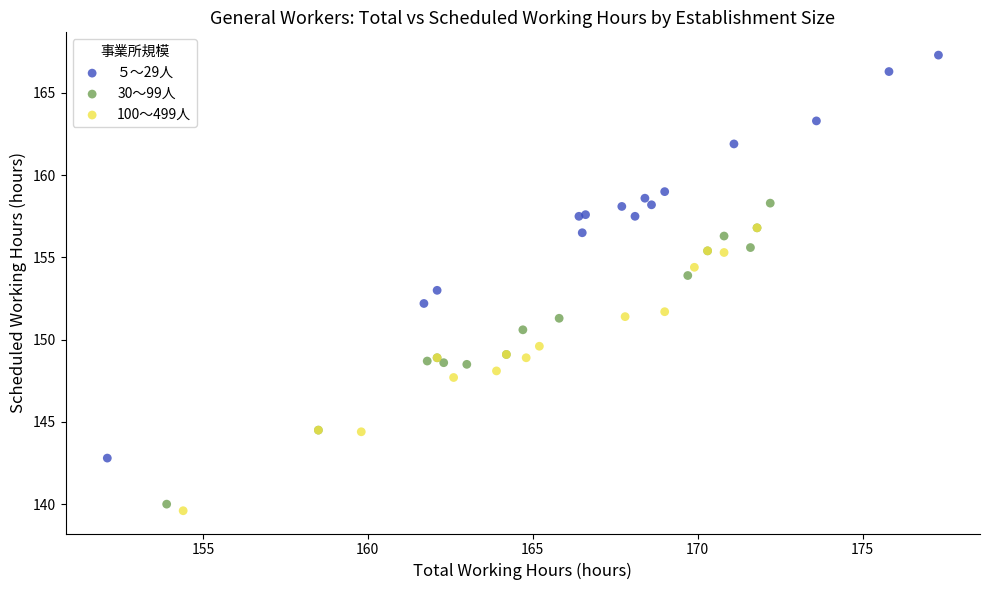

Which series contains the highest Y value?

５～29人